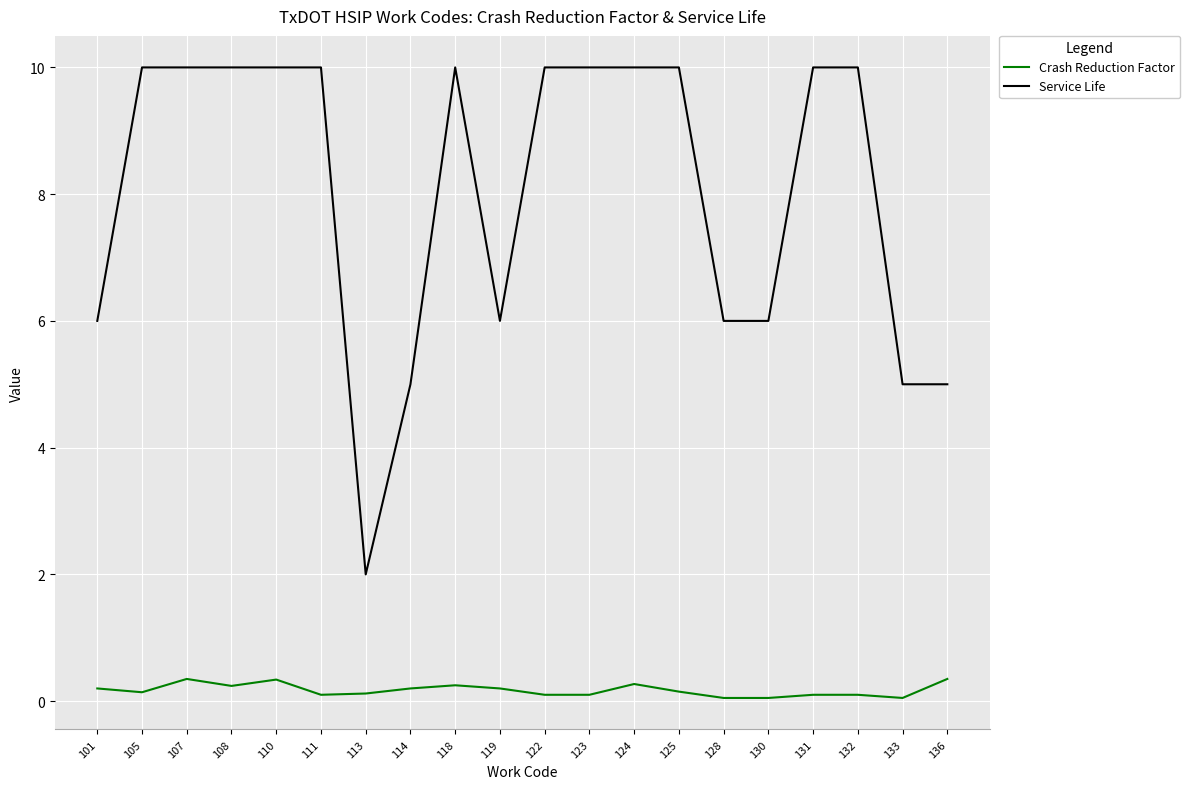

What is the difference between the second highest and minimum values in the Crash Reduction Factor series?

0.3